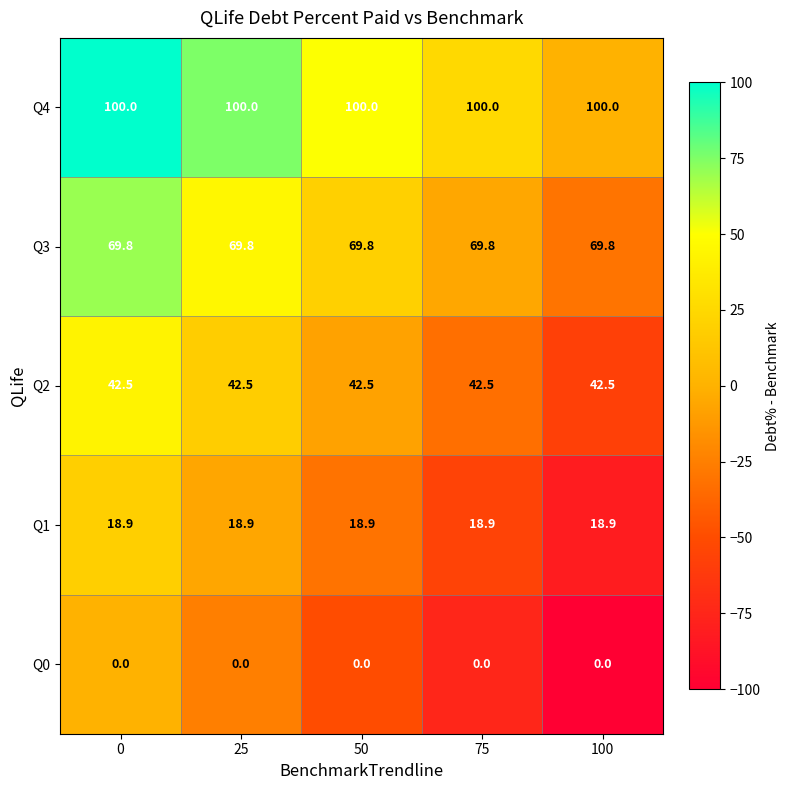

Rank the series by their average value, from lowest to highest.

Q0, Q1, Q2, Q3, Q4